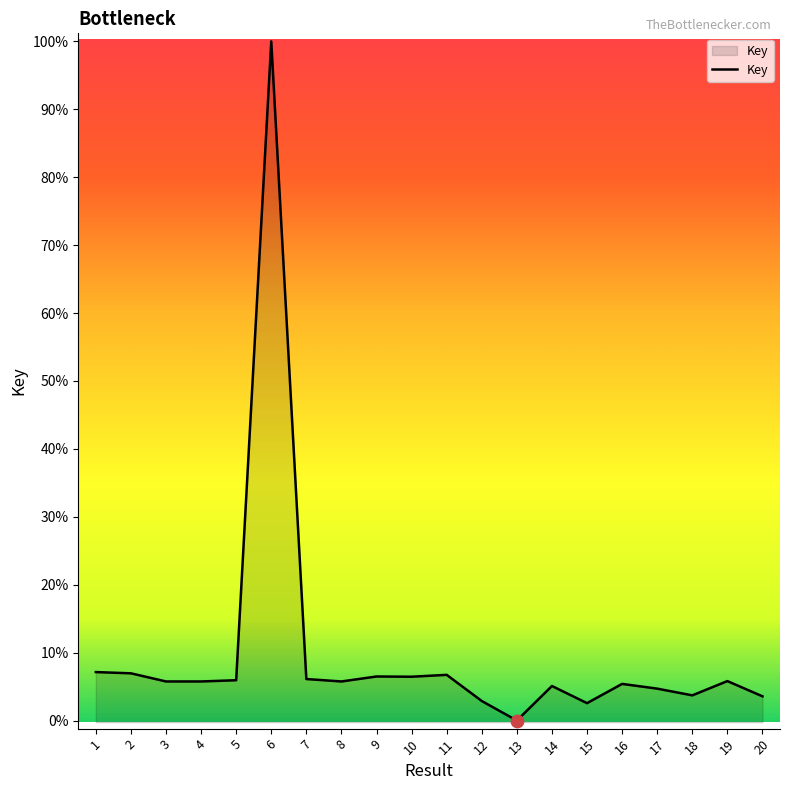

Approximately how many times larger is the value at 10 compared to 8?

1.0